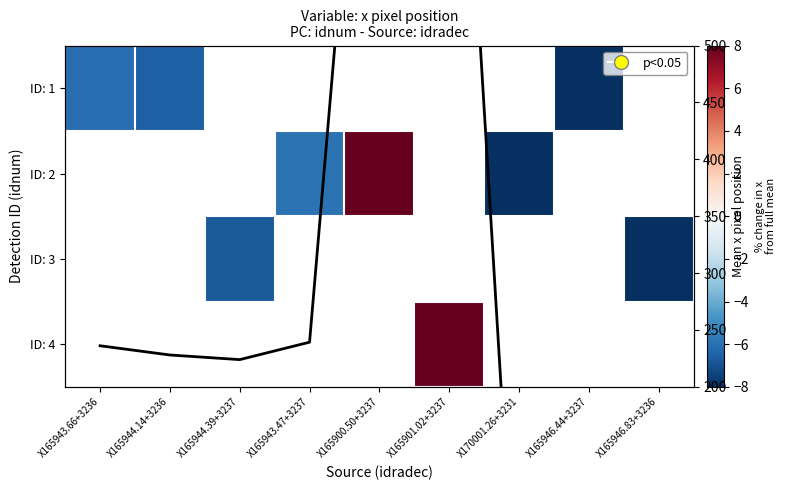

List the series in order of their peak value, highest first.

ID: 1, ID: 2, ID: 3, ID: 4, Mean x per source